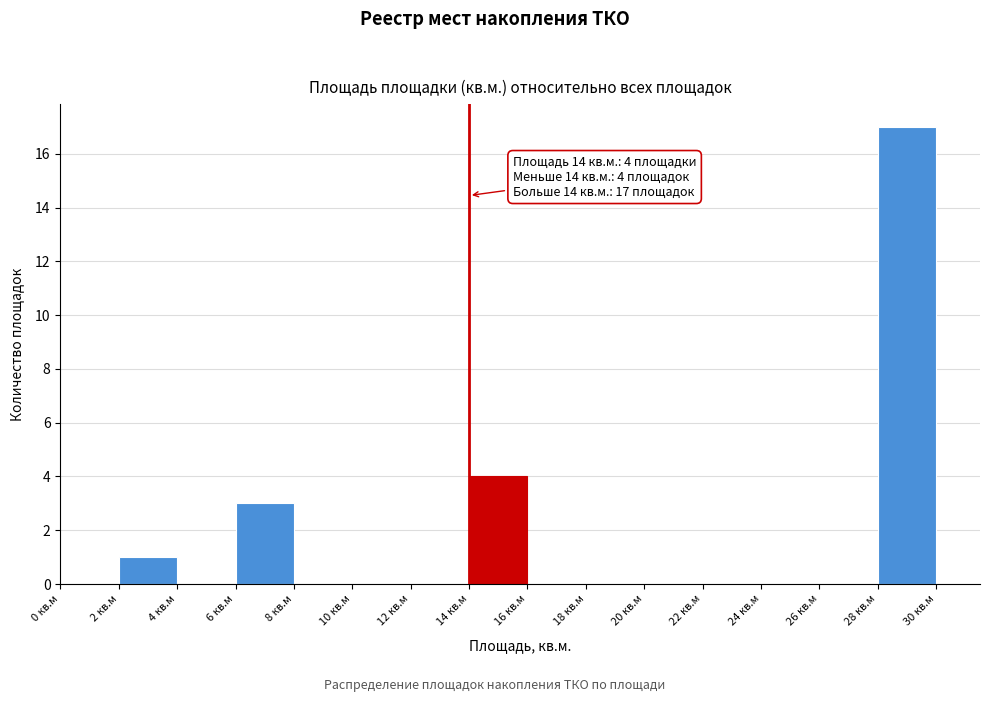

Over which range of the x-axis is the bar tallest?

28 to 30